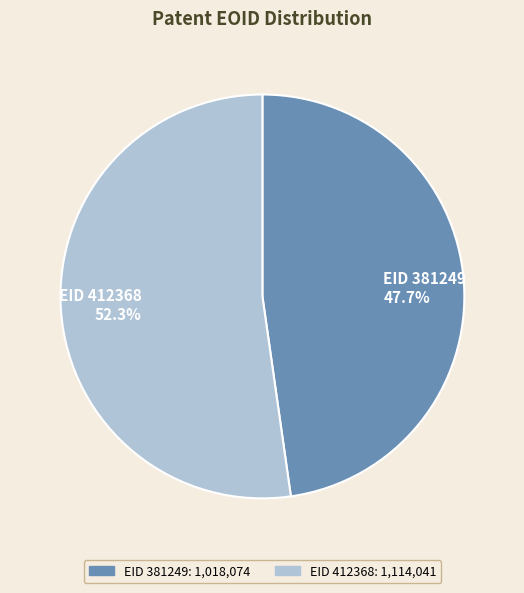

Is there a majority slice in this chart?

Yes